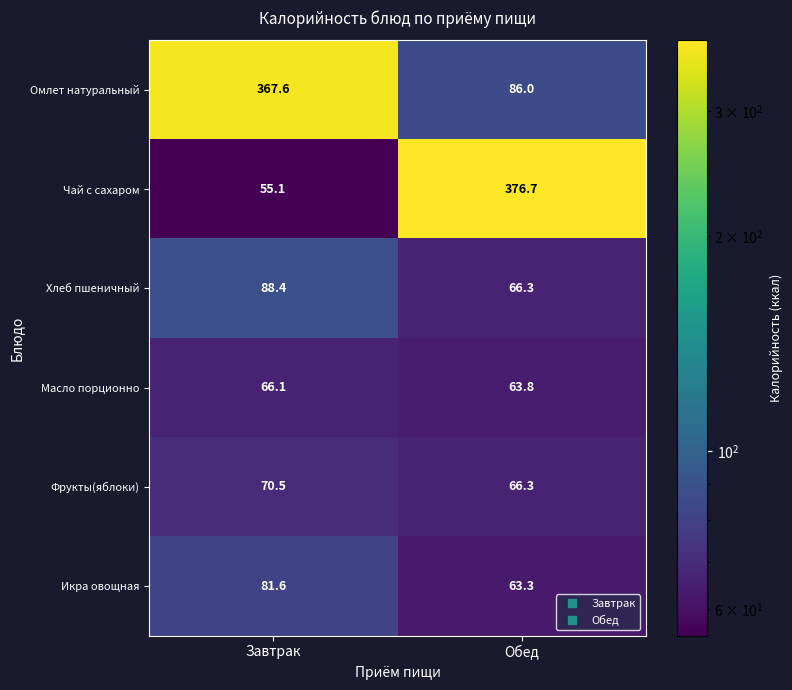

Reading left to right, list all the values displayed in this chart.

Омлет натуральный: 367.6	86.0
Чай с сахаром: 55.1	376.7
Хлеб пшеничный: 88.4	66.3
Масло порционно: 66.1	63.8
Фрукты(яблоки): 70.5	66.3
Икра овощная: 81.6	63.3